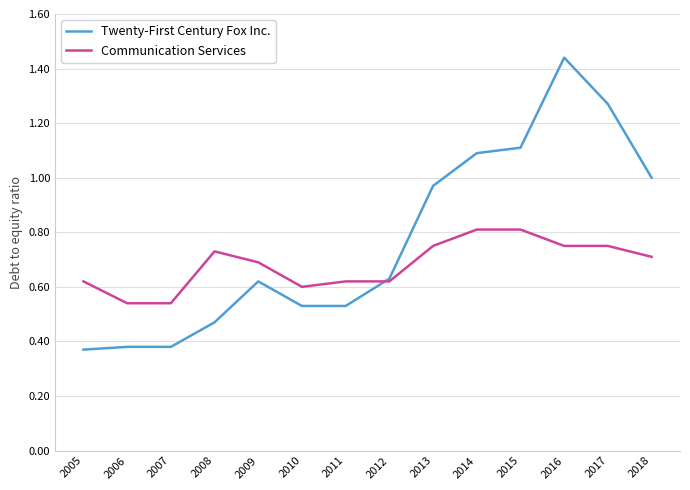

Rank the series by their average value, from lowest to highest.

Communication Services, Twenty-First Century Fox Inc.